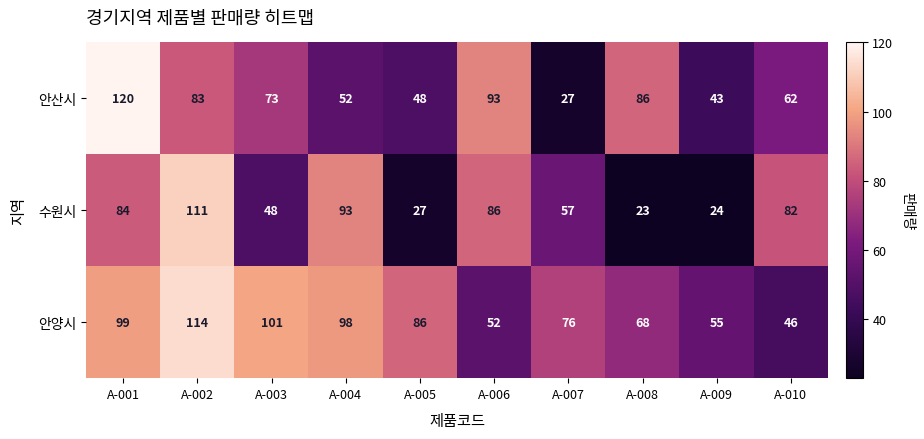

Reading right to left, what are all the values shown in this chart?

안산시: A-010=62	A-009=43	A-008=86	A-007=27	A-006=93	A-005=48	A-004=52	A-003=73	A-002=83	A-001=120
수원시: A-010=82	A-009=24	A-008=23	A-007=57	A-006=86	A-005=27	A-004=93	A-003=48	A-002=111	A-001=84
안양시: A-010=46	A-009=55	A-008=68	A-007=76	A-006=52	A-005=86	A-004=98	A-003=101	A-002=114	A-001=99